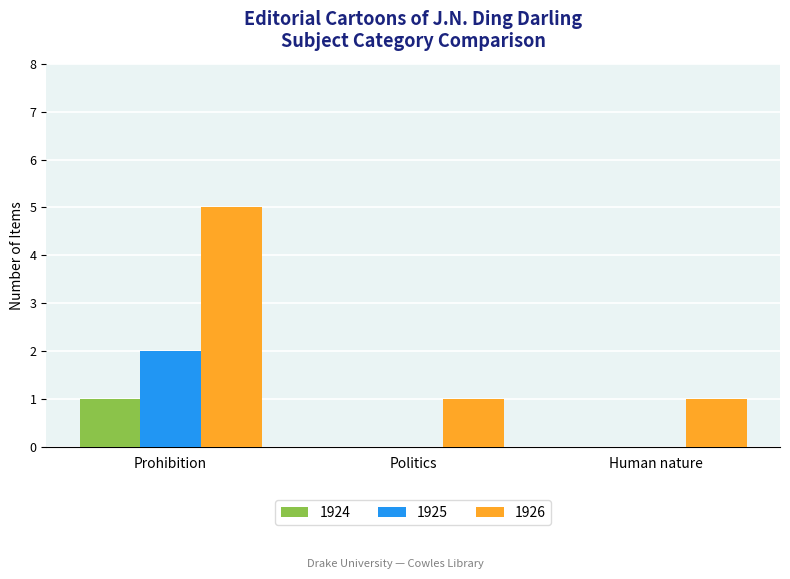

What is the maximum value for 1926?

5